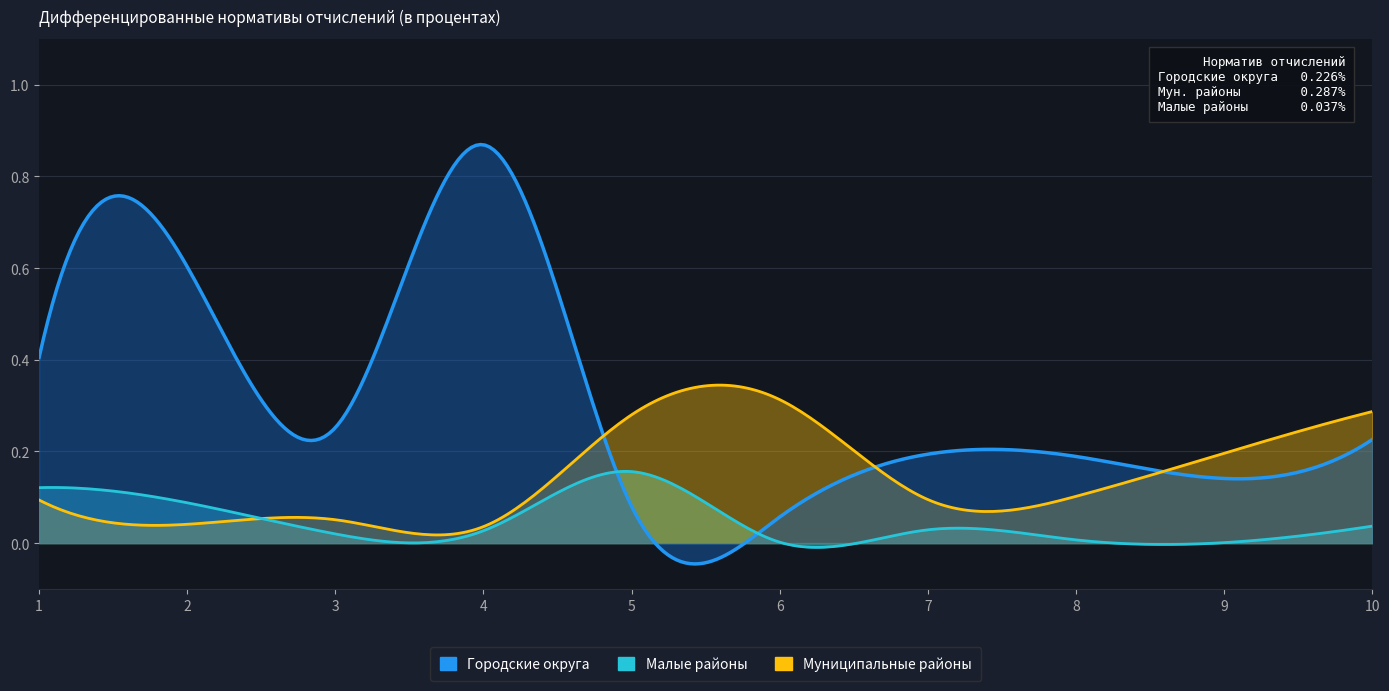

Reading left to right, extract all data points from this chart.

Городские округа: 0.4	0.6	0.3	0.9	0.1	0.1	0.2	0.2	0.1	0.2
Муниципальные районы: 0.1	0.0	0.1	0.0	0.3	0.3	0.1	0.1	0.2	0.3
Малые районы: 0.1	0.1	0.0	0.0	0.2	0.0	0.0	0.0	0.0	0.0